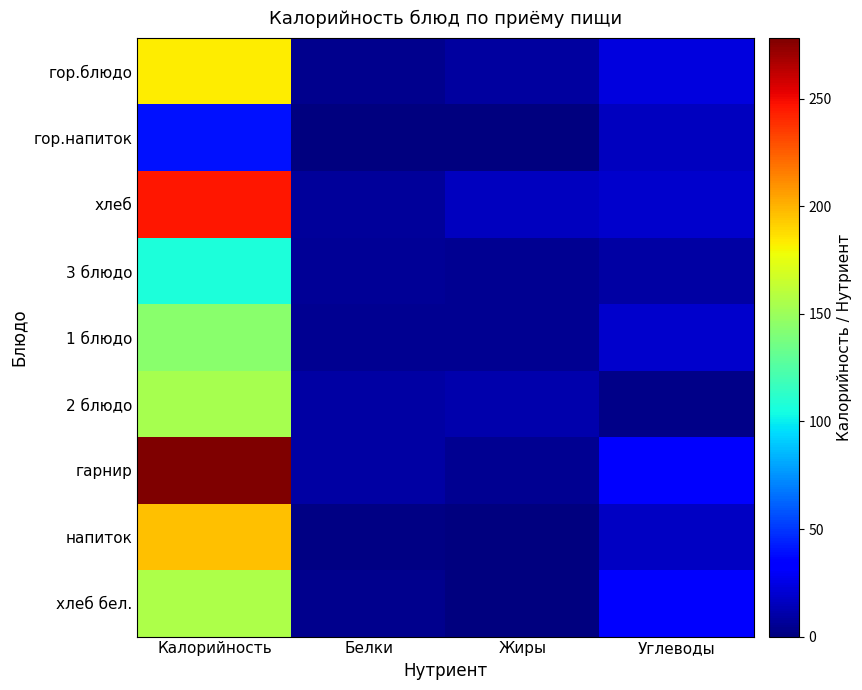

At Жиры, list the series in order from smallest to largest.

гор.напиток, напиток, хлеб бел., гарнир, 3 блюдо, 1 блюдо, гор.блюдо, 2 блюдо, хлеб